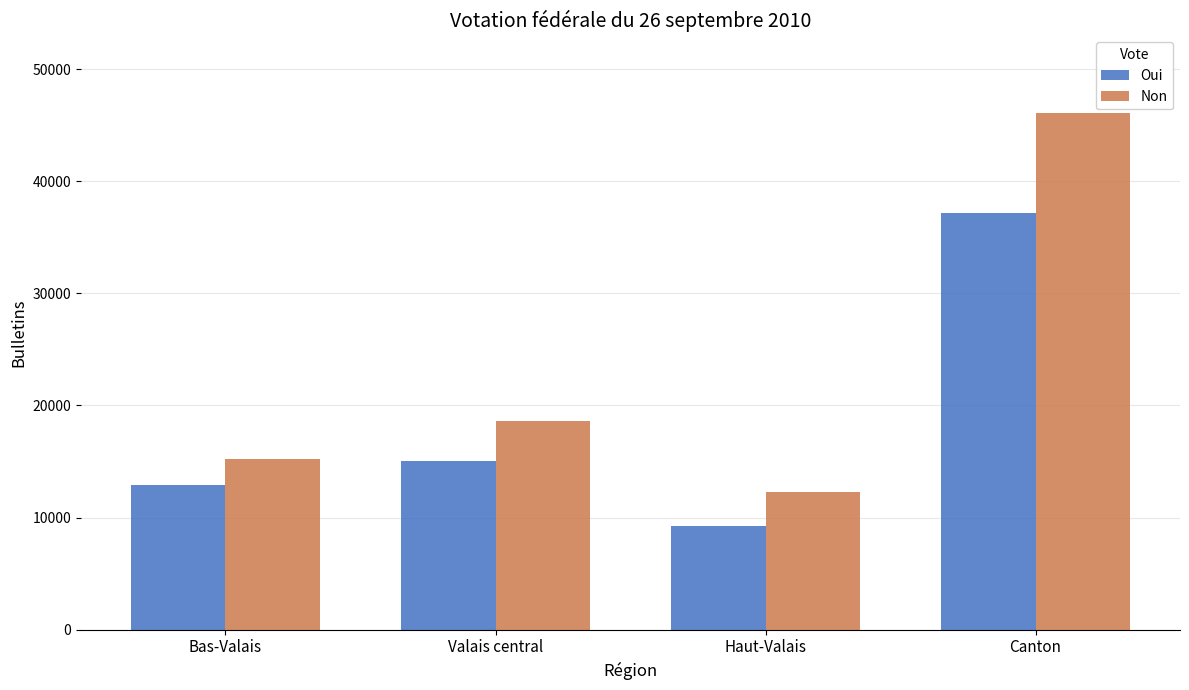

What is the highest value of the Oui series?

37195